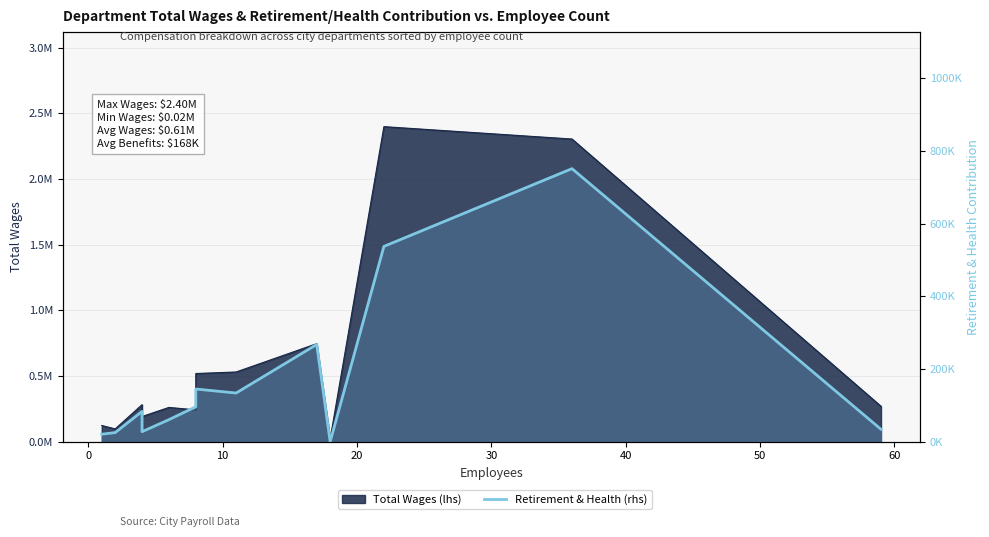

How many interior local valleys (lower than both neighbors) does the data have?

3